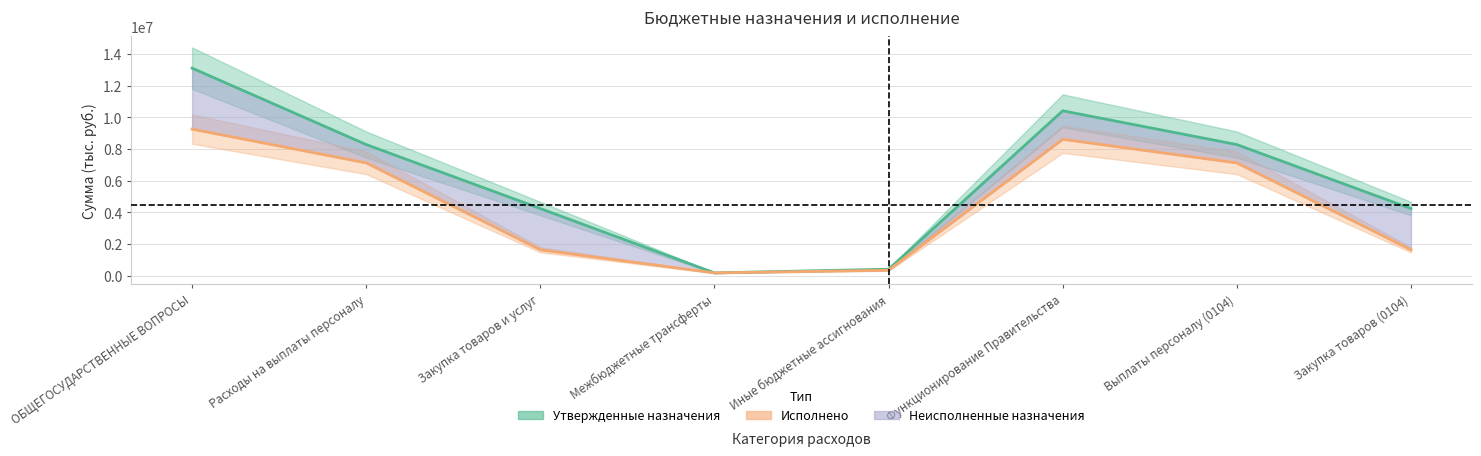

What is the minimum value shown in the chart?

167100.0